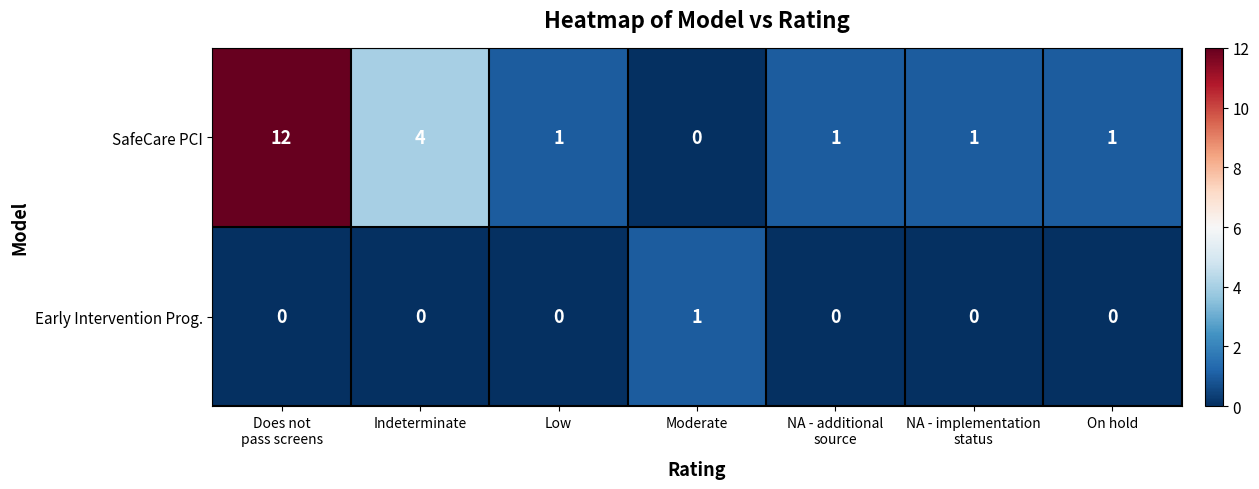

List the series in order of their overall mean, highest first.

SafeCare PCI, Early Intervention Prog.